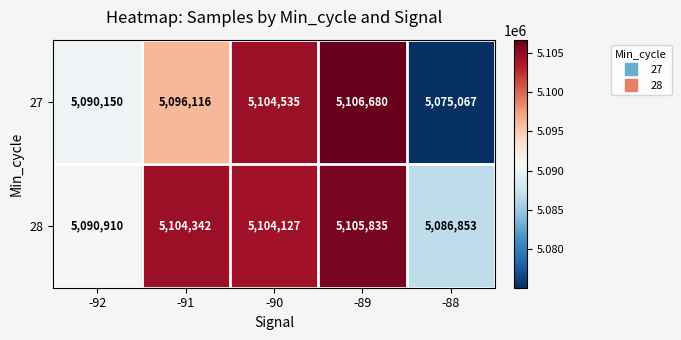

Which series changed the most between -89 and -88?

27